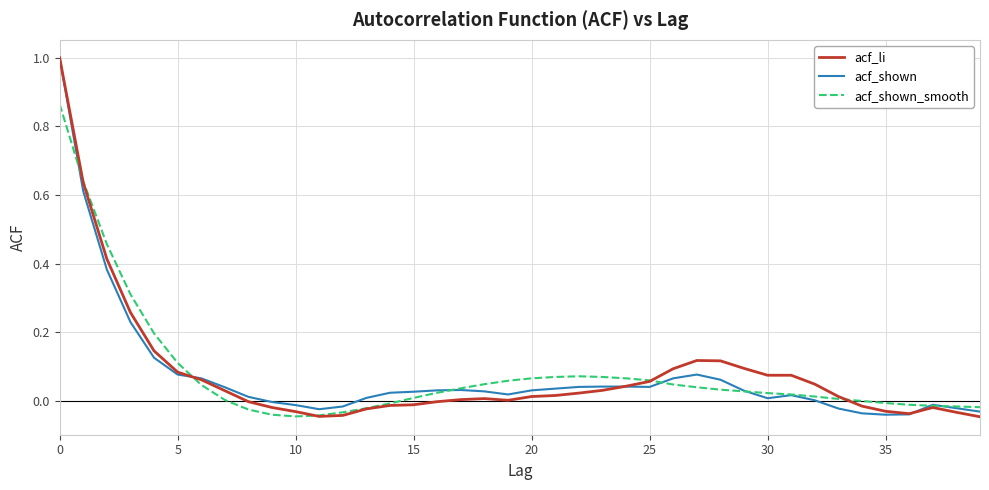

Is this an area chart (filled region under the line)?

No